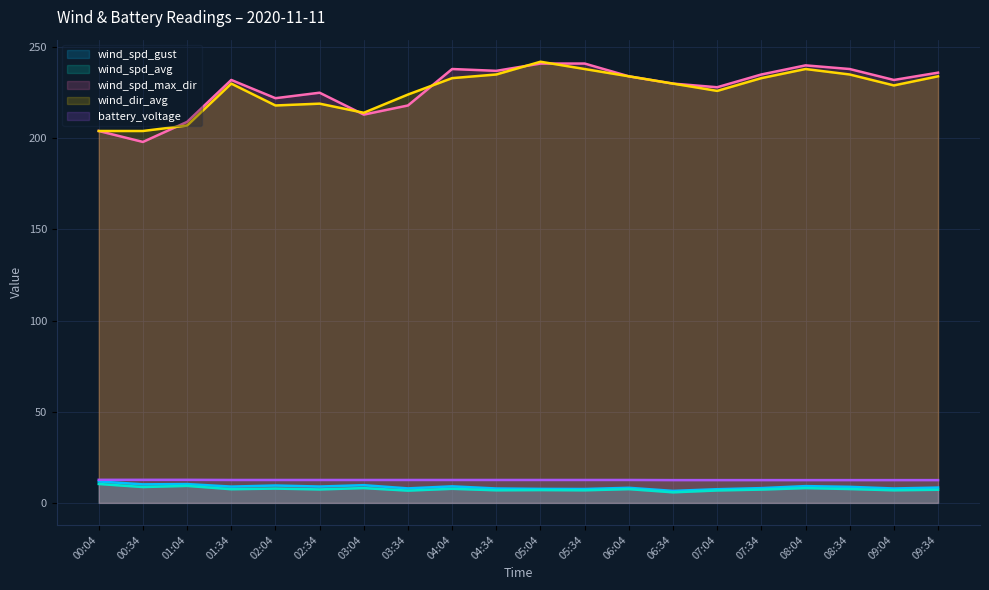

What is the lowest value of the wind_dir_avg series?

204.0